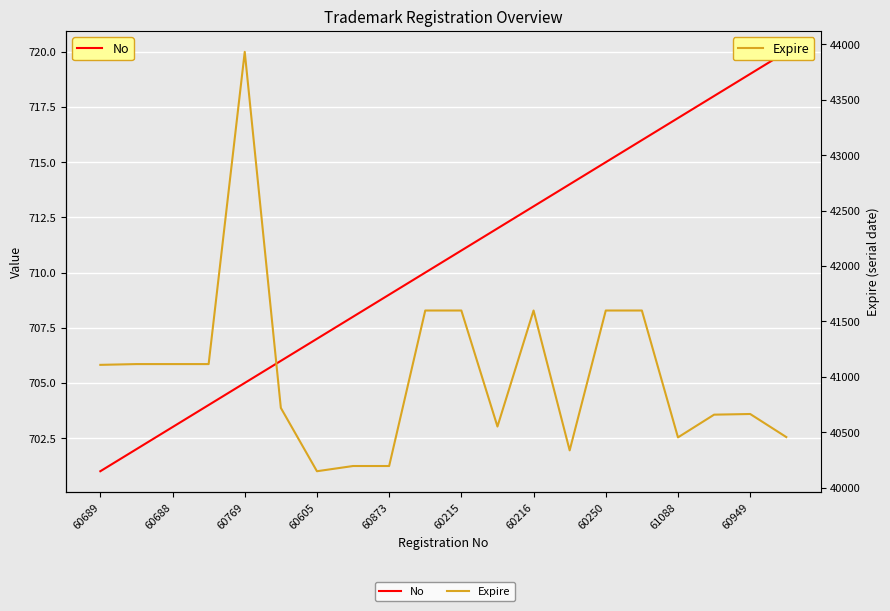

Rank the series by their maximum value, from highest to lowest.

Expire, No